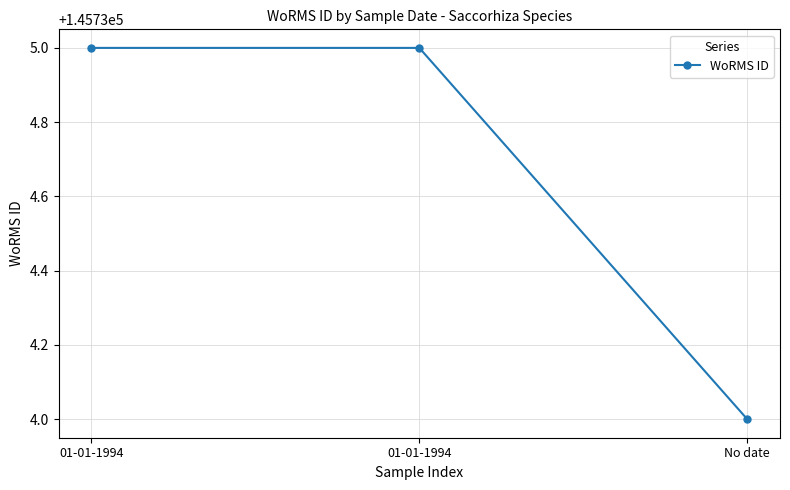

Which label corresponds to the largest value in the chart?

01-01-1994